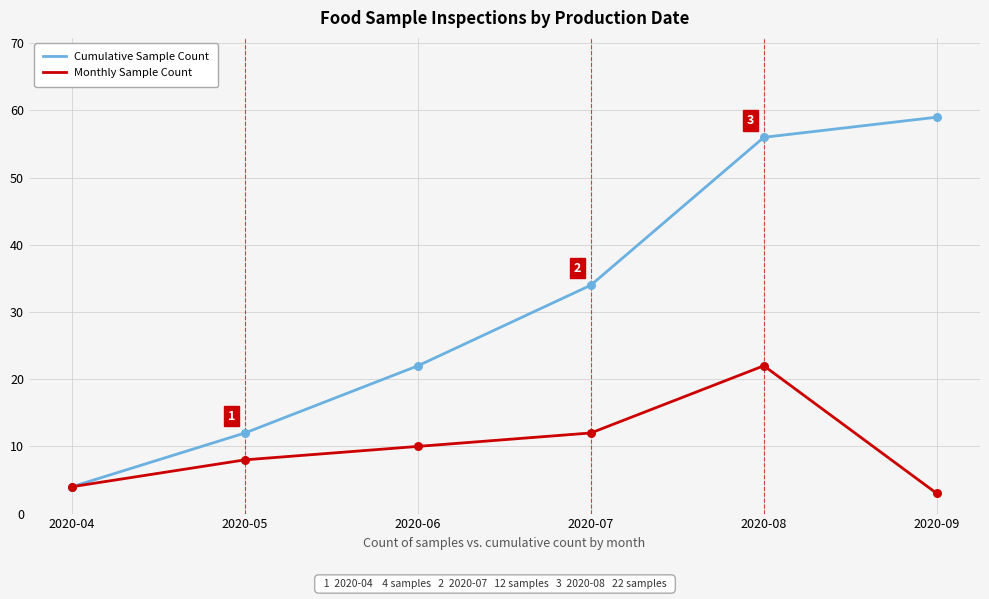

At which category is the sum across all series the highest?

2020-08